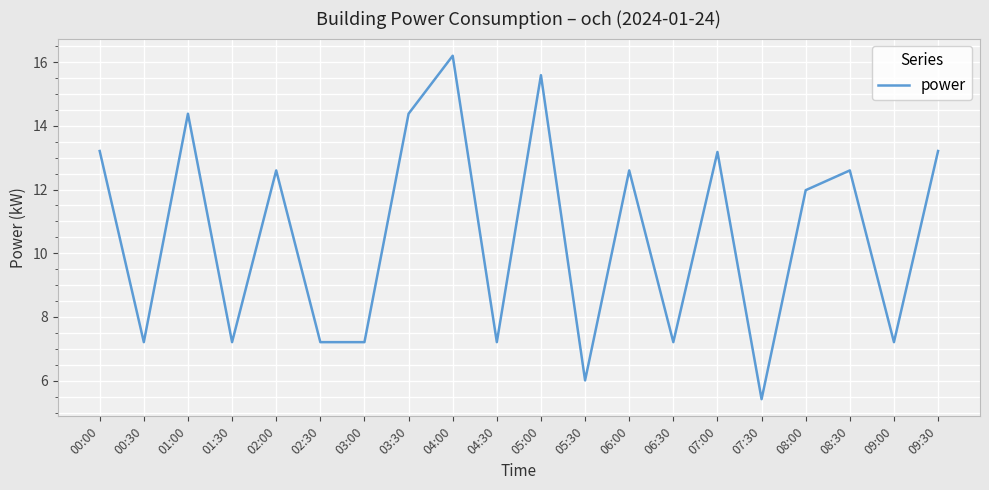

Approximately how many times larger is the value at 05:30 compared to 09:00?

0.8